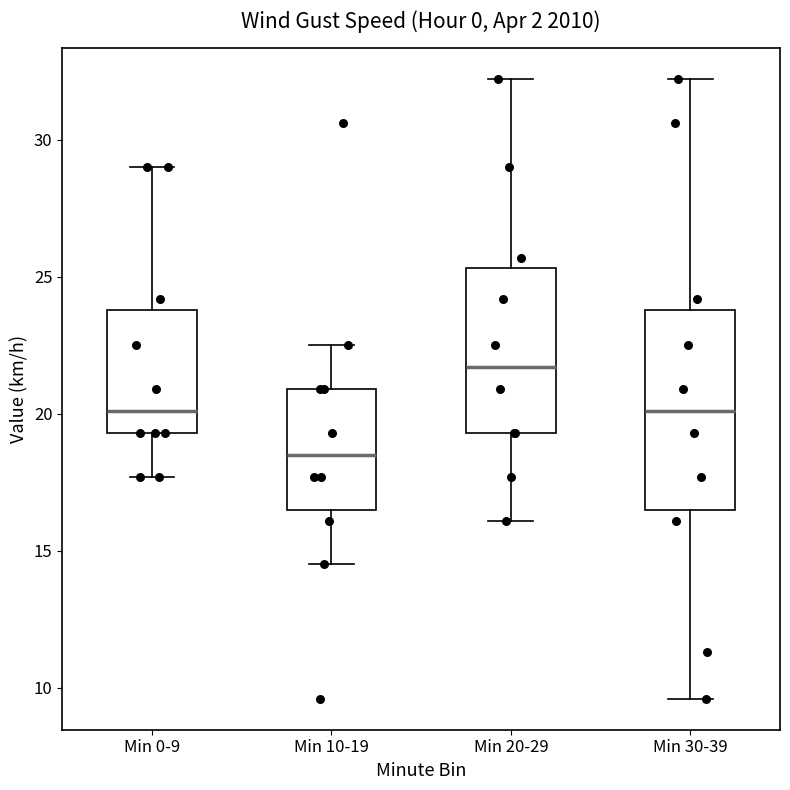

Where does the lower whisker of the box for Min 20-29 end on the y-axis? The values are not printed on the chart, so give them approximately, as read against the axis.

16.0